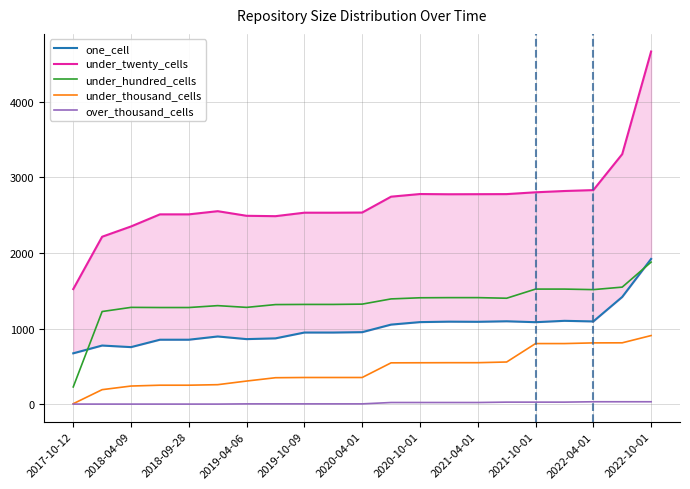

Count the number of categories in the chart.

21